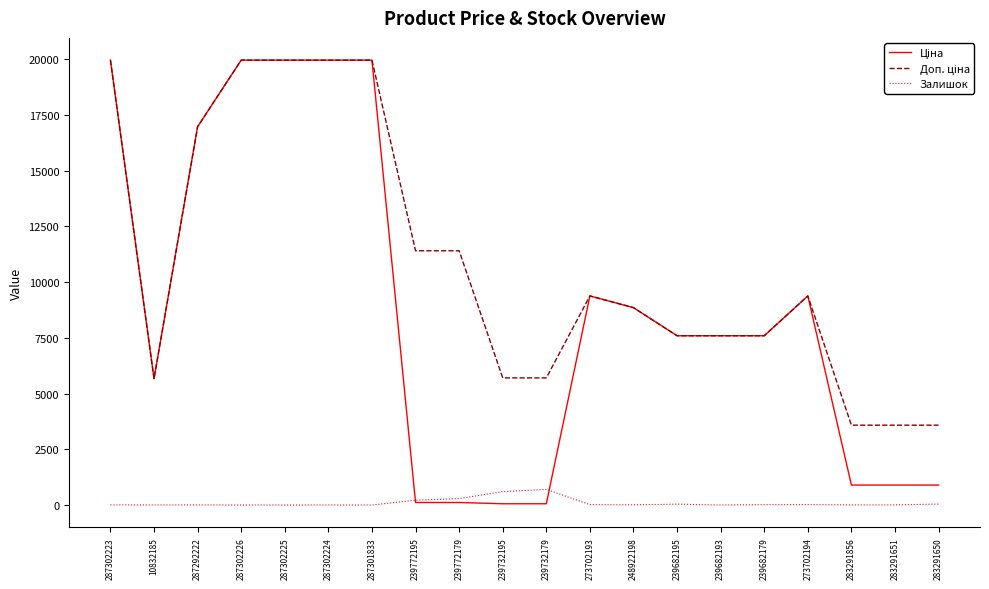

What is the maximum value shown in the chart?

19964.2